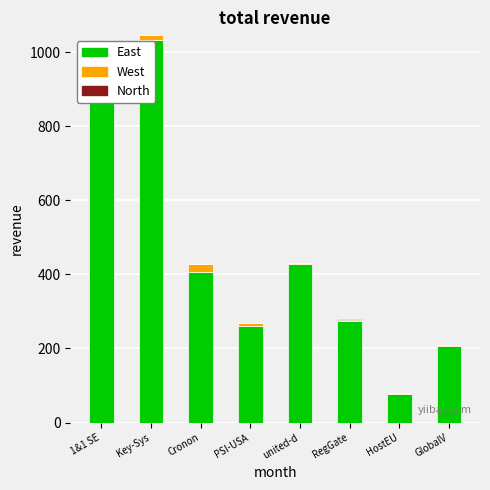

List the labels in order of net-renews-1-yr value, largest first.

1&1 SE, Cronon, Key-Sys, PSI-USA, united-d, RegGate, HostEU, GlobalV